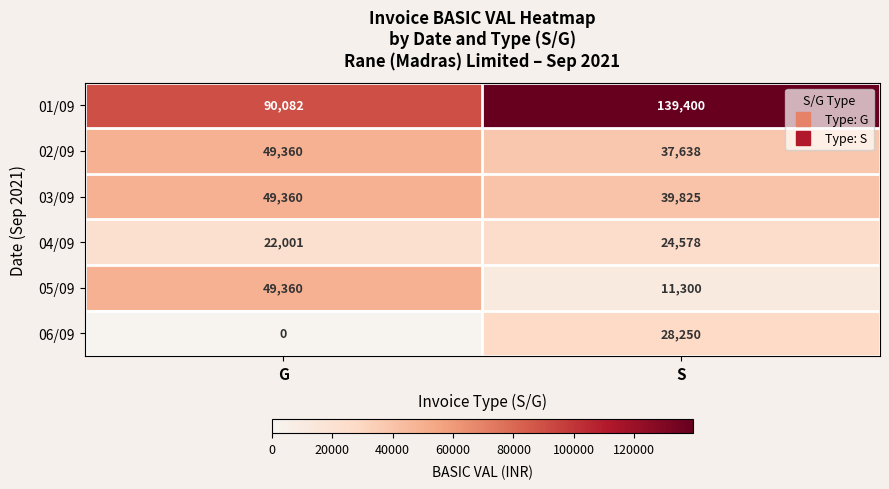

Is it true that 02/09 equals 49360 at G?

True